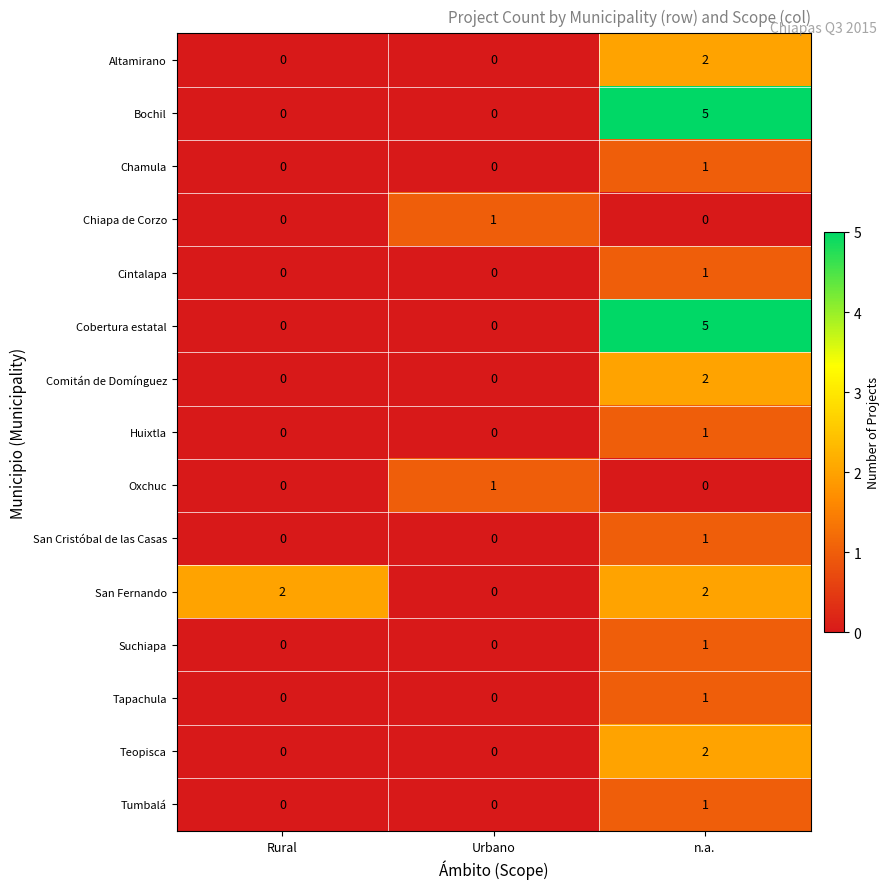

How many data points does each series have?

3